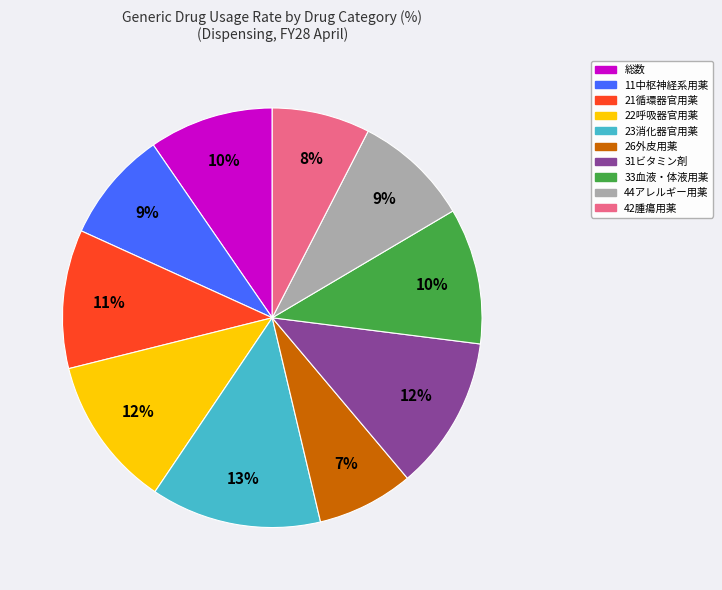

What is the largest slice in the pie chart?

23消化器官用薬